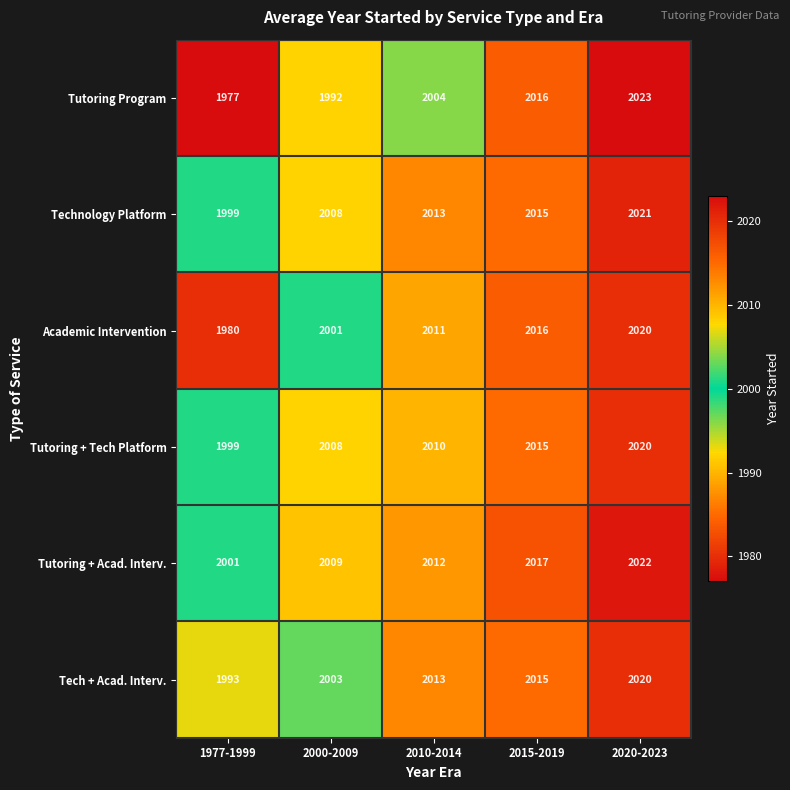

Which series has the largest range (max minus min)?

Tutoring Program